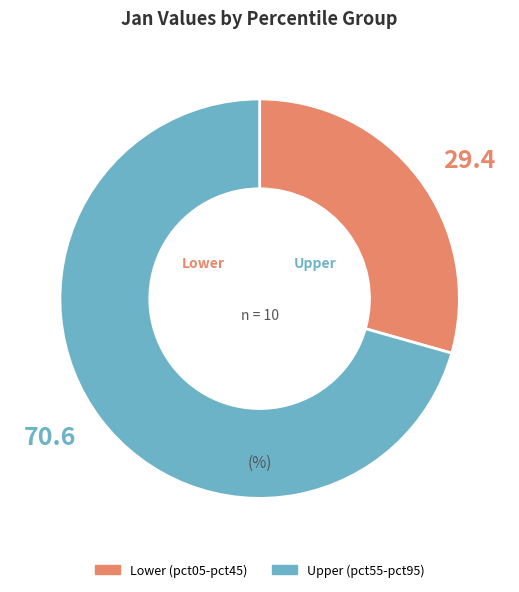

Is there any slice that represents more than half of the pie?

Yes